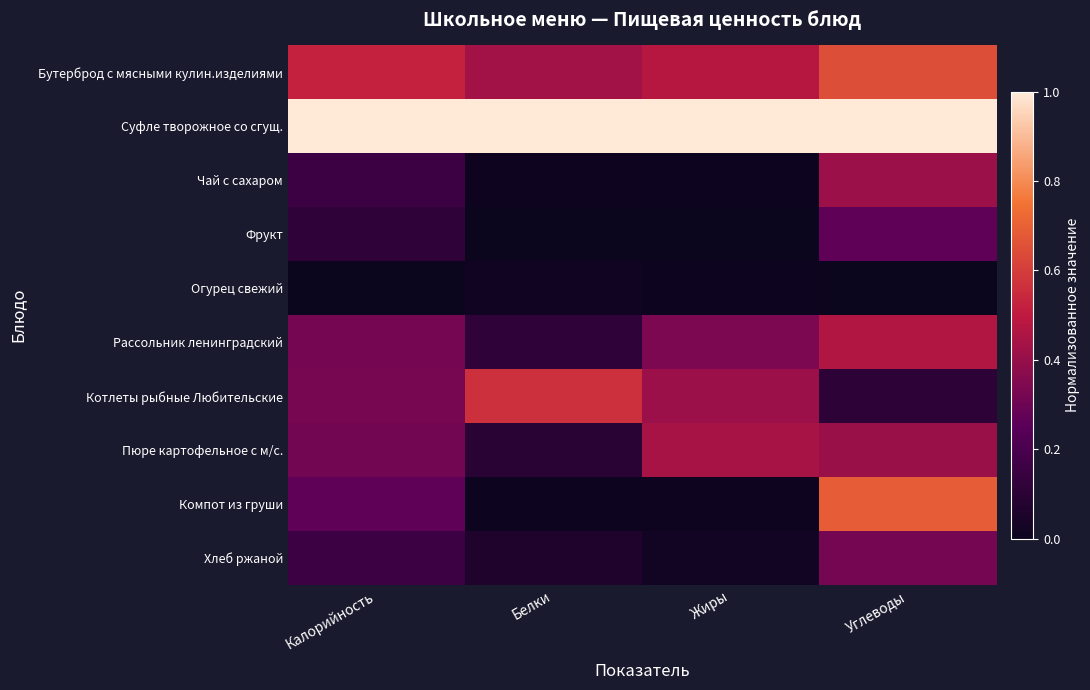

What is the maximum value shown in the chart?

1.0